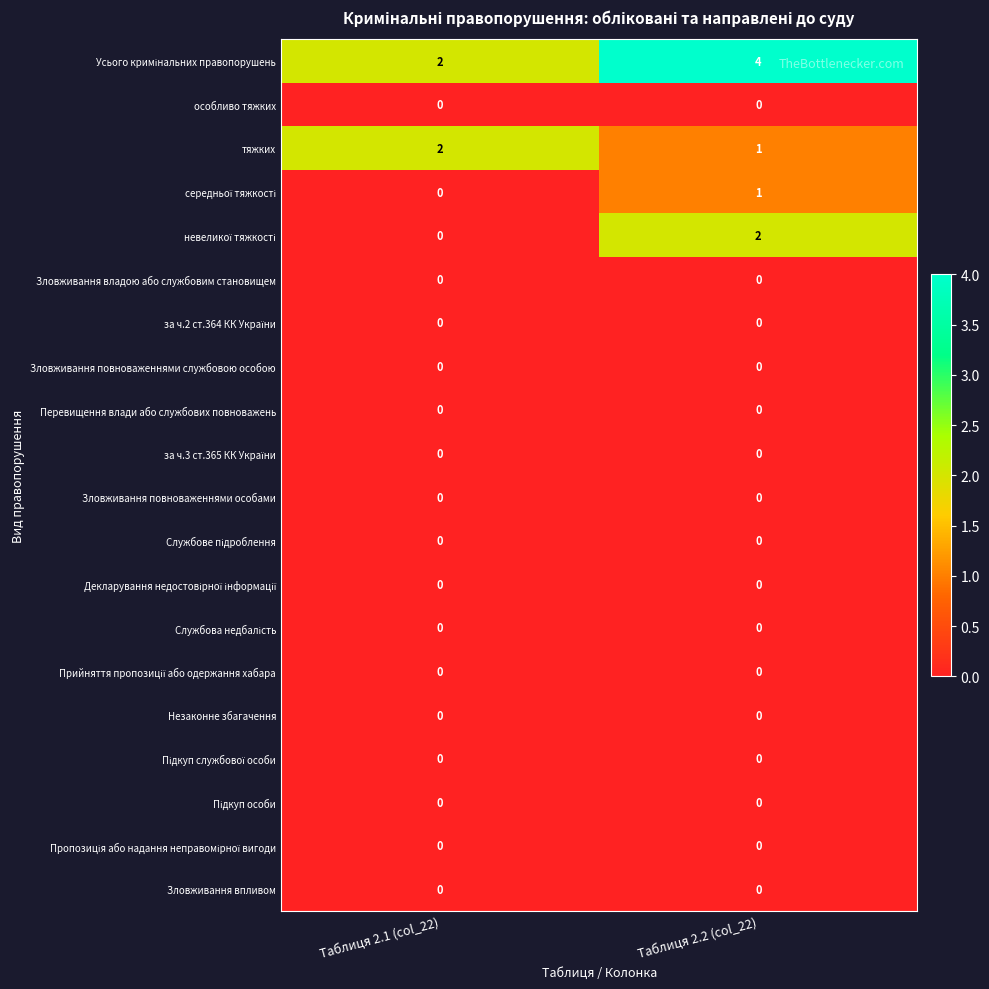

At which category is the sum across all series the highest?

Таблиця 2.2 (col_22)